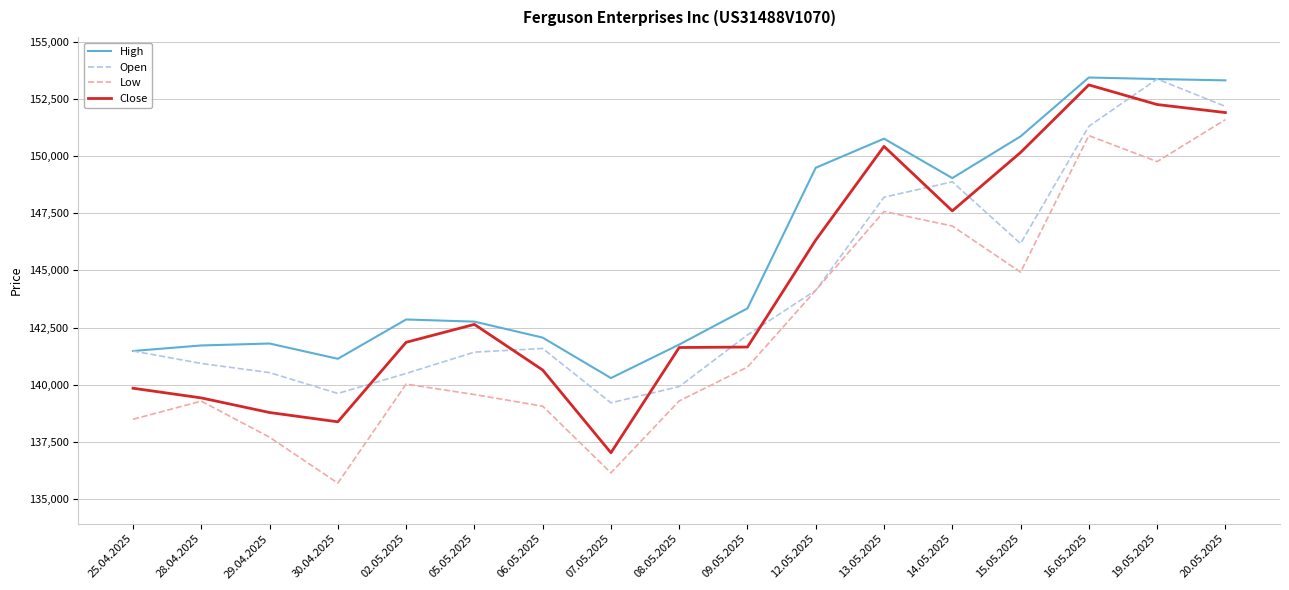

True or false: High and Low cross at least once.

False